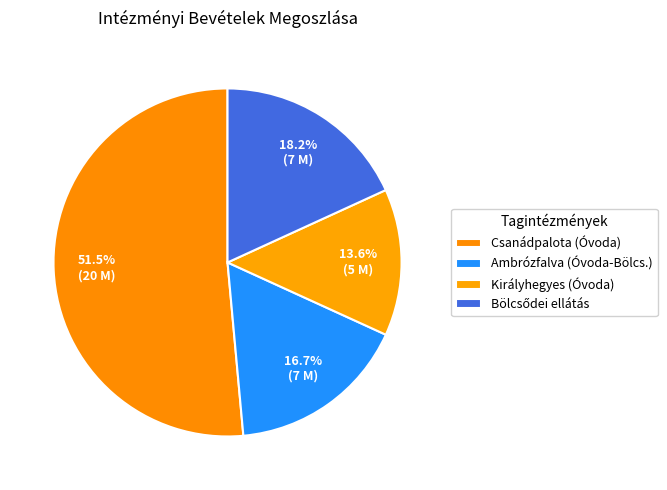

How many slices are in this pie chart?

4